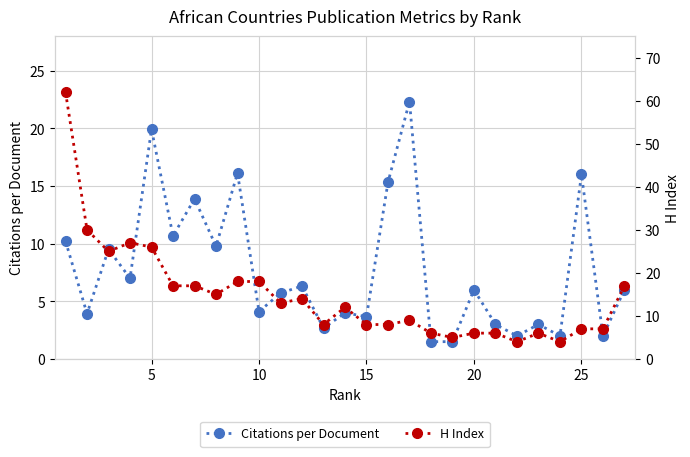

What is the difference between the second highest and minimum values in the Citations per Document series?

18.4